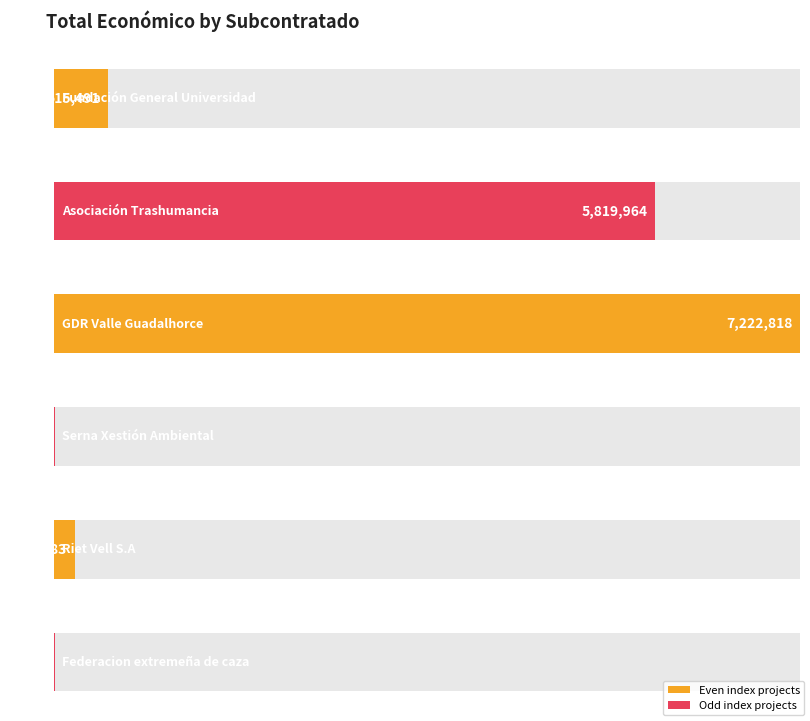

What is the difference between the second highest and second lowest values?

5810816